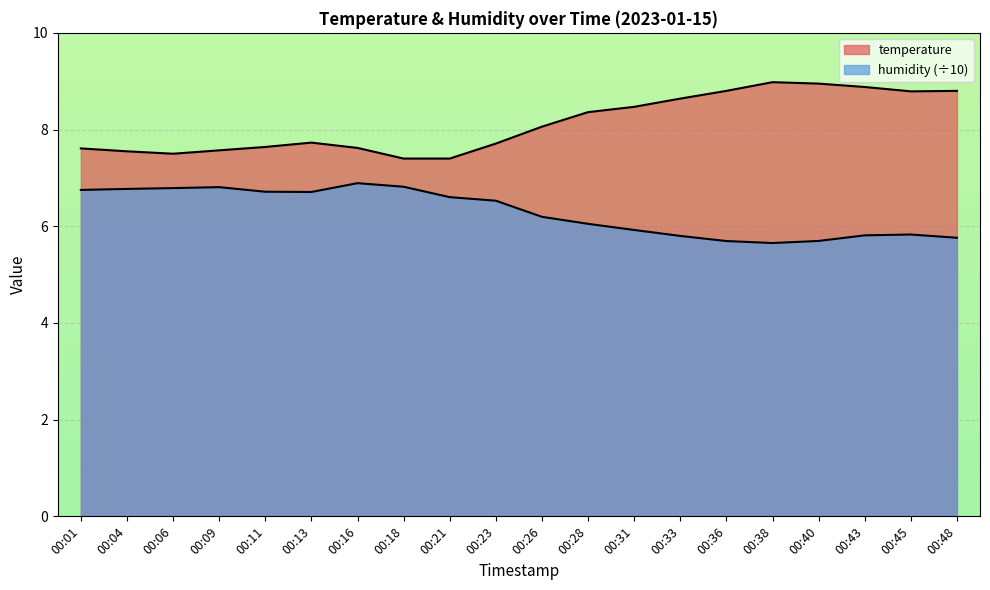

Between 00:06 and 00:36, which series saw the biggest shift?

temperature